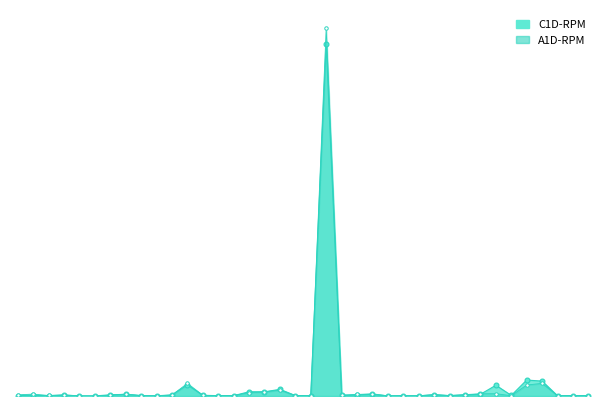

Does the chart have visible grid lines?

No